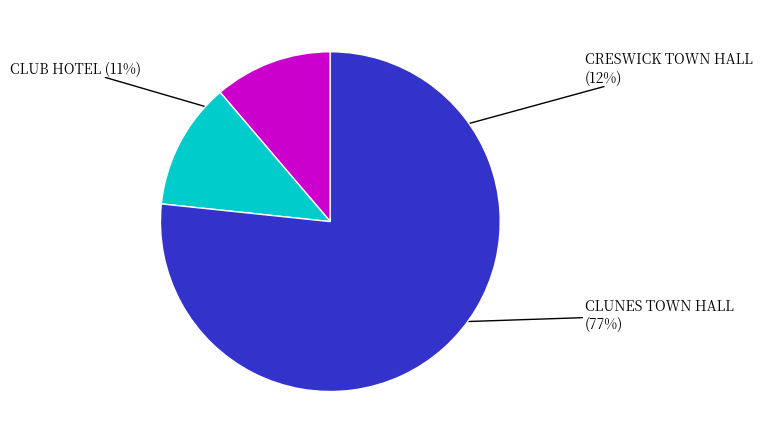

Between CLUB HOTEL and CRESWICK TOWN HALL AND FORMER MUNICIPAL, which is larger?

CRESWICK TOWN HALL AND FORMER MUNICIPAL